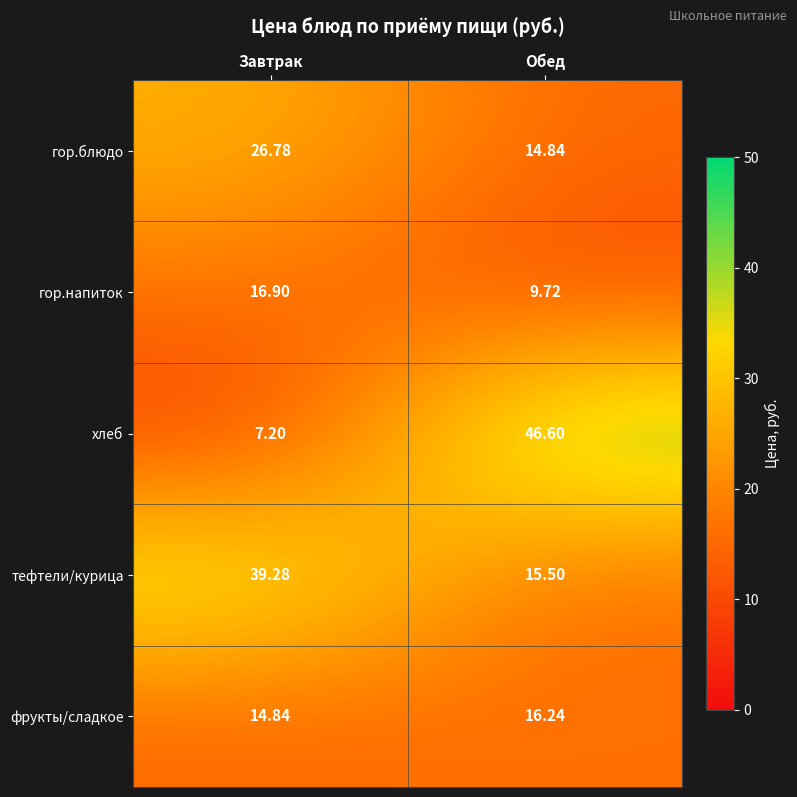

At which label does фрукты/сладкое reach its minimum?

Завтрак